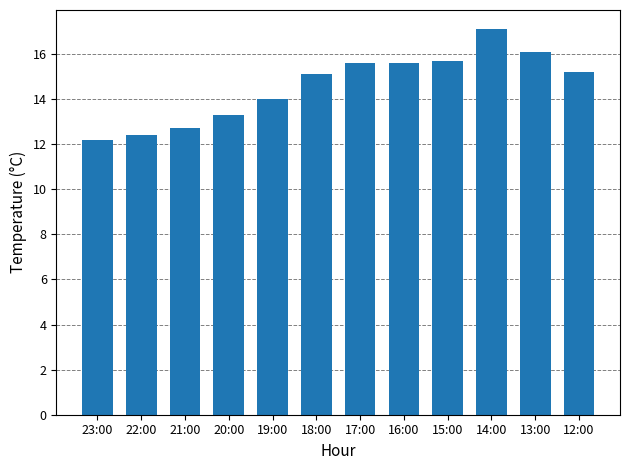

What is the label of the 10th bar from the left?

14:00